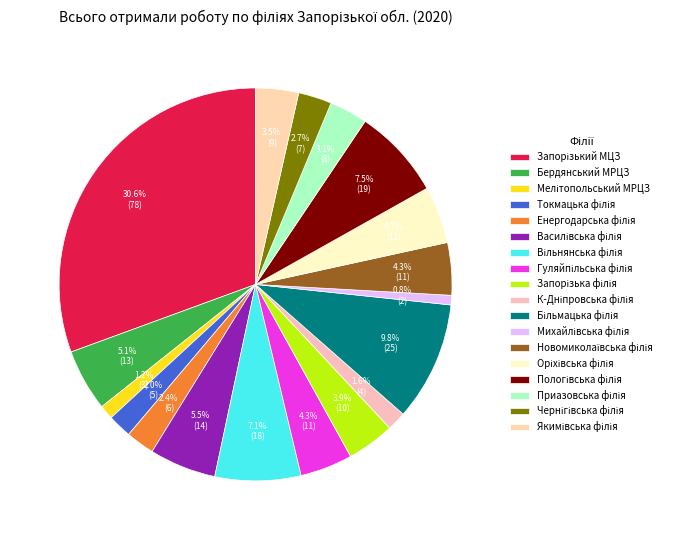

Count the number of slices in the pie.

18